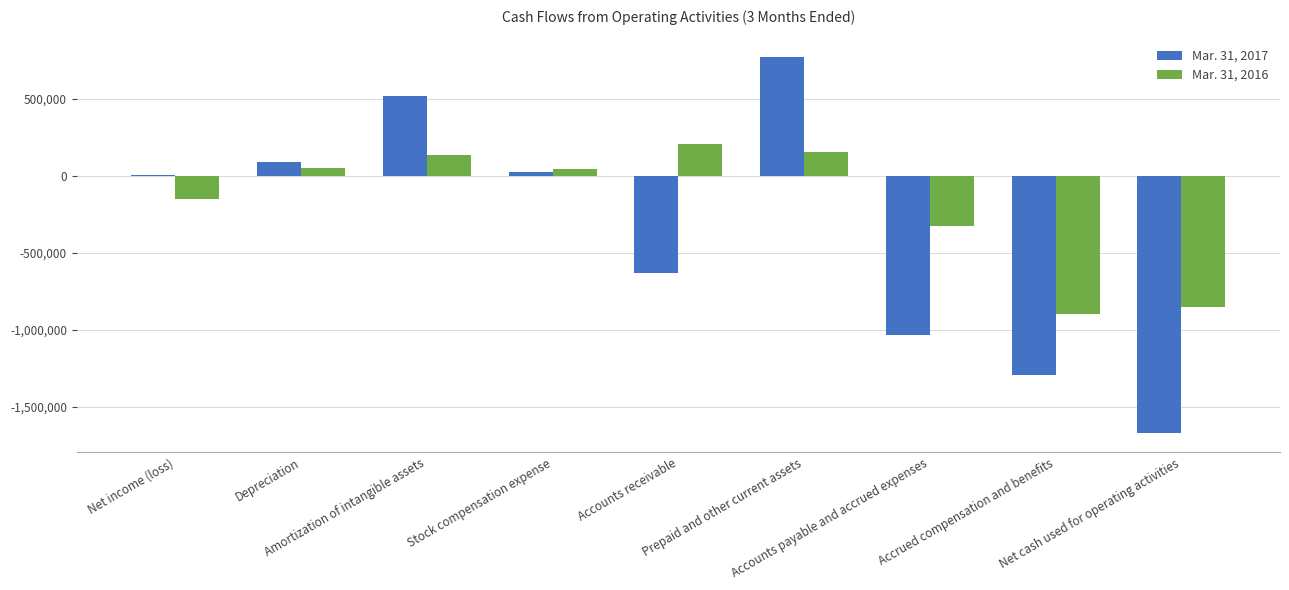

Where does the Mar. 31, 2016 series first go above 45517?

Depreciation